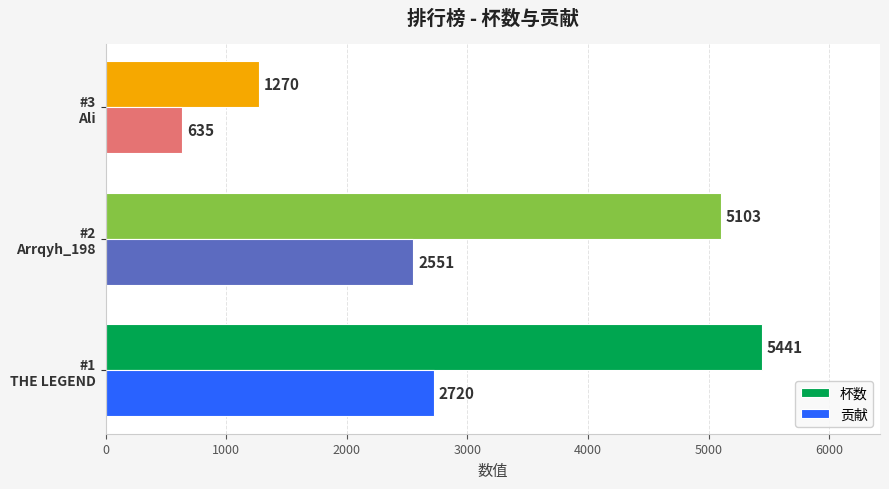

List the labels in order of 杯数 value, largest first.

#1
THE LEGEND, #2
Arrqyh_198, #3
Ali